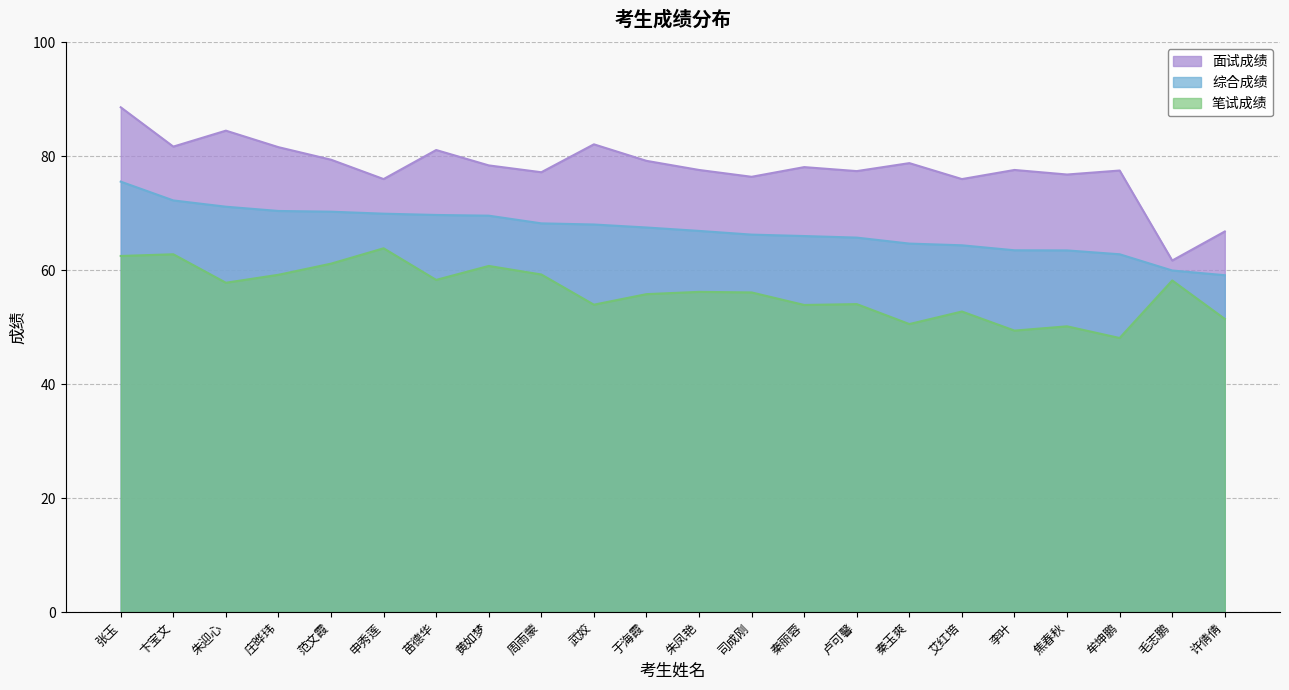

The 综合成绩 series shows 63.5 at 李叶. True or false?

True